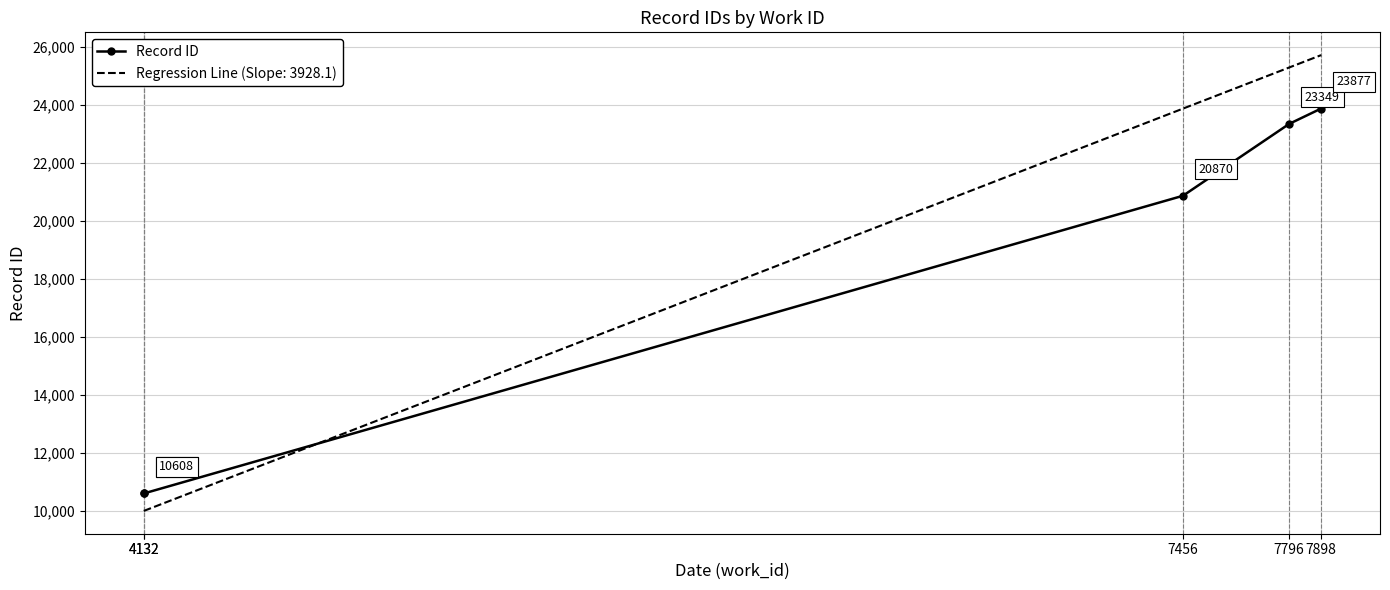

What is the change in value from 4132 to 7898?

+13269